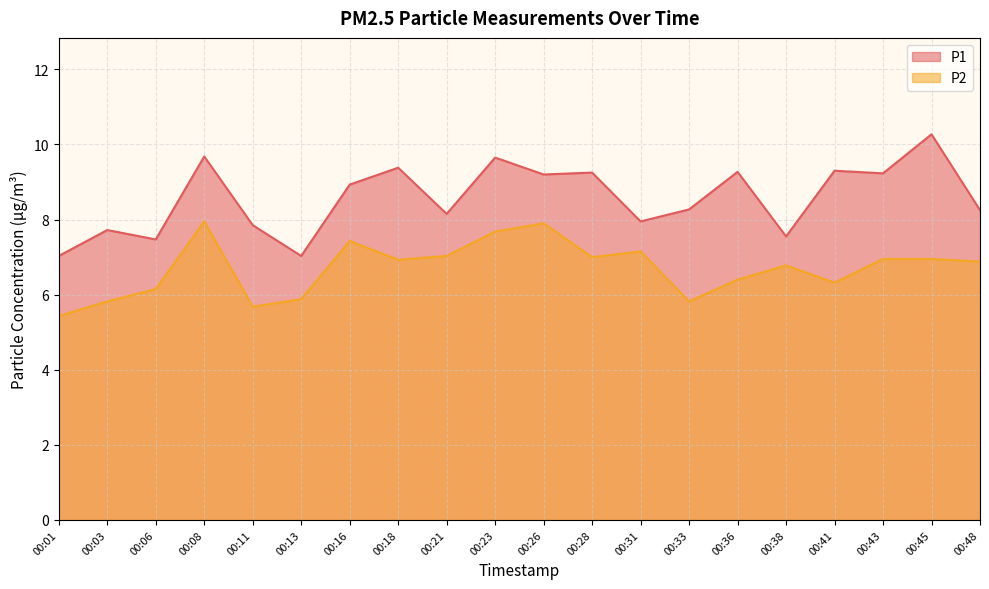

In P1, how many points are higher than both neighbors (excluding endpoints)?

8